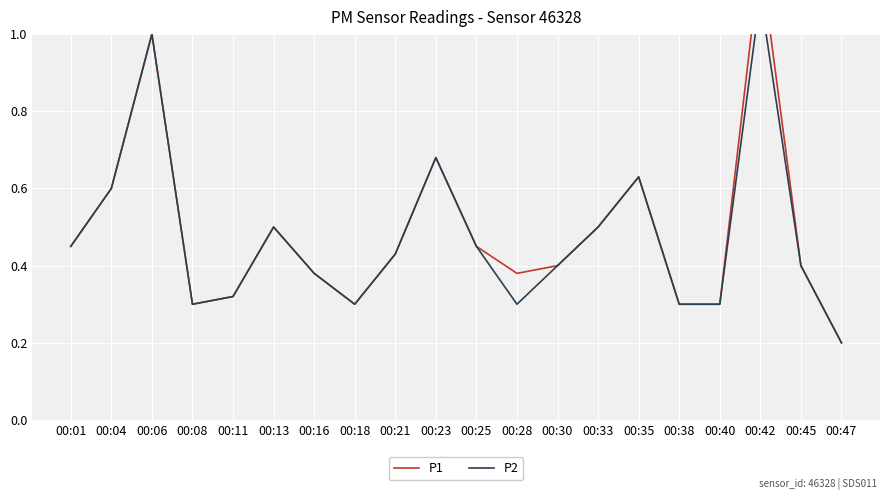

Which series has the largest total across all categories?

P1